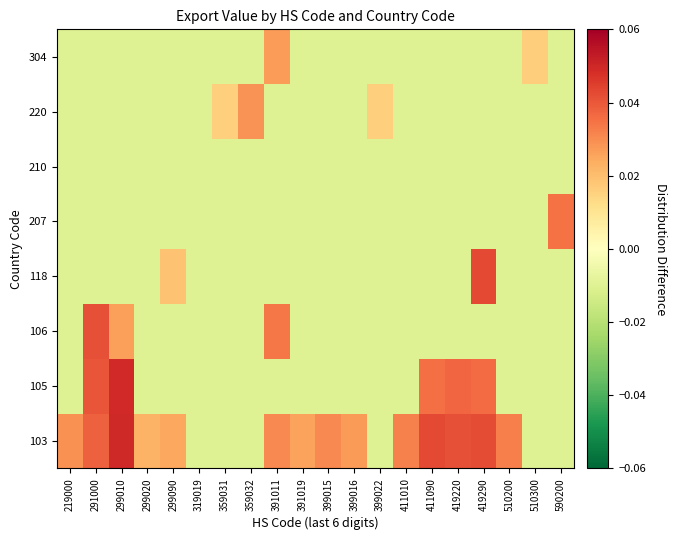

Count the number of data series in this chart.

8